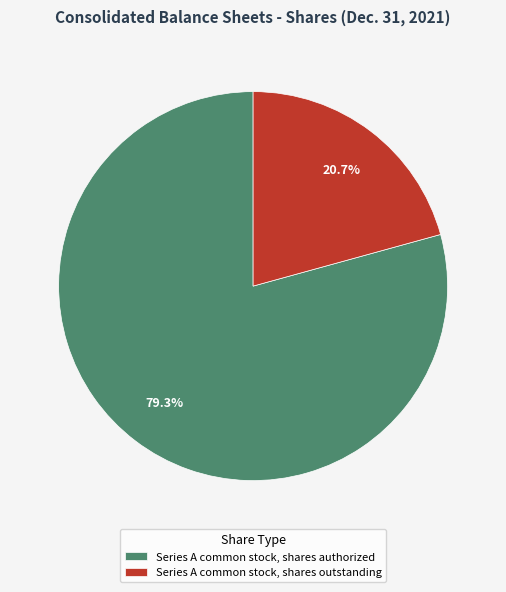

Count the number of slices in the pie.

2